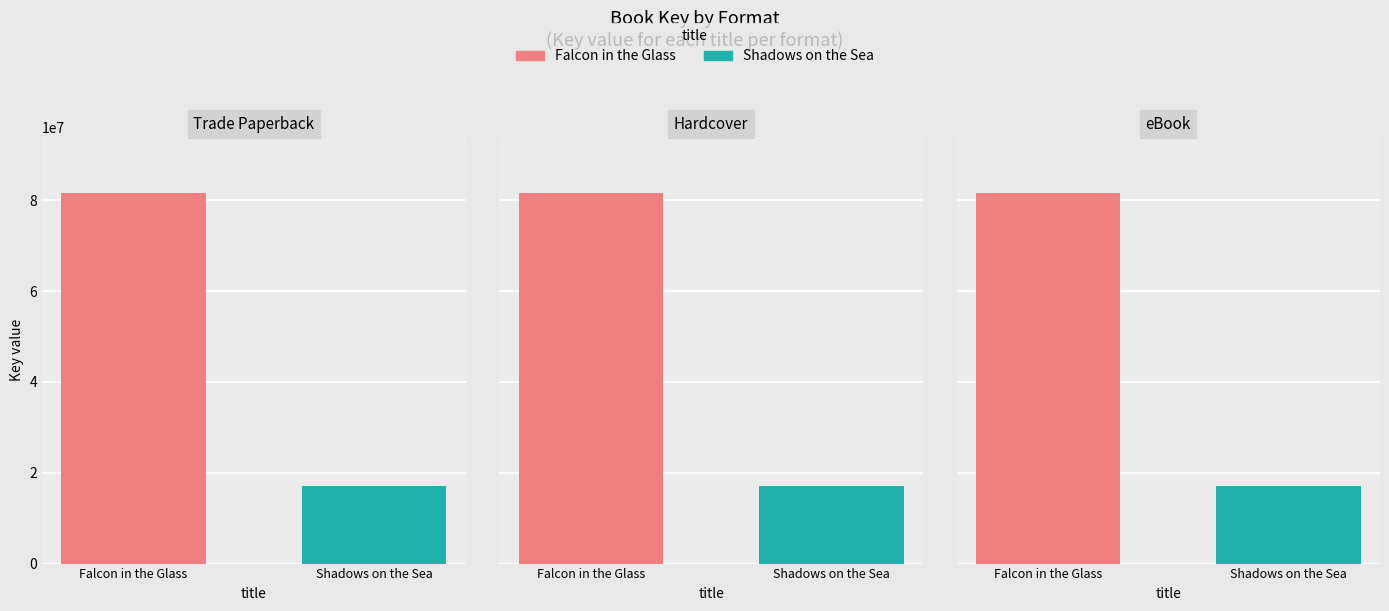

Is the value of Shadows on the Sea at Hardcover greater than the value of Falcon in the Glass at eBook?

No